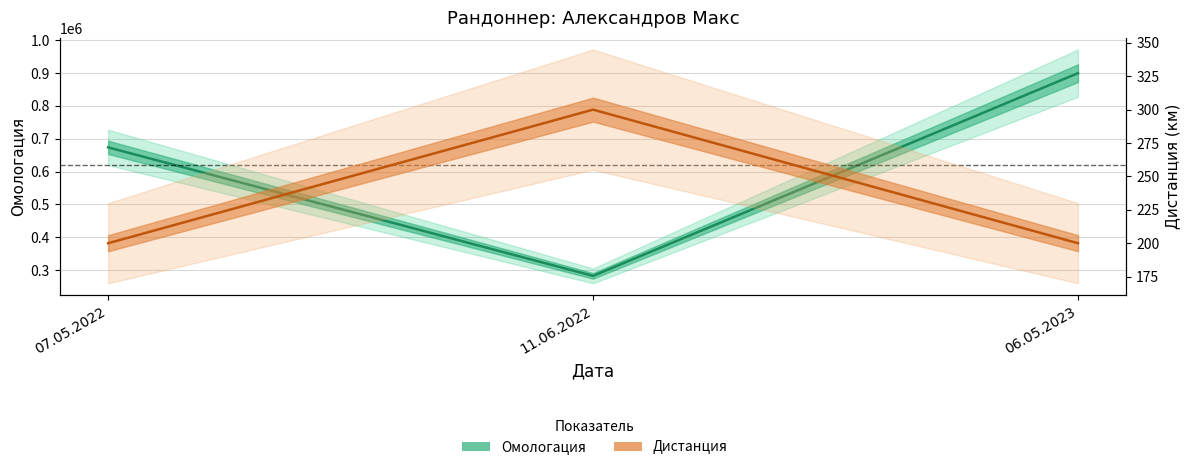

Rank the series by their maximum value, from highest to lowest.

Омологация, Дистанция